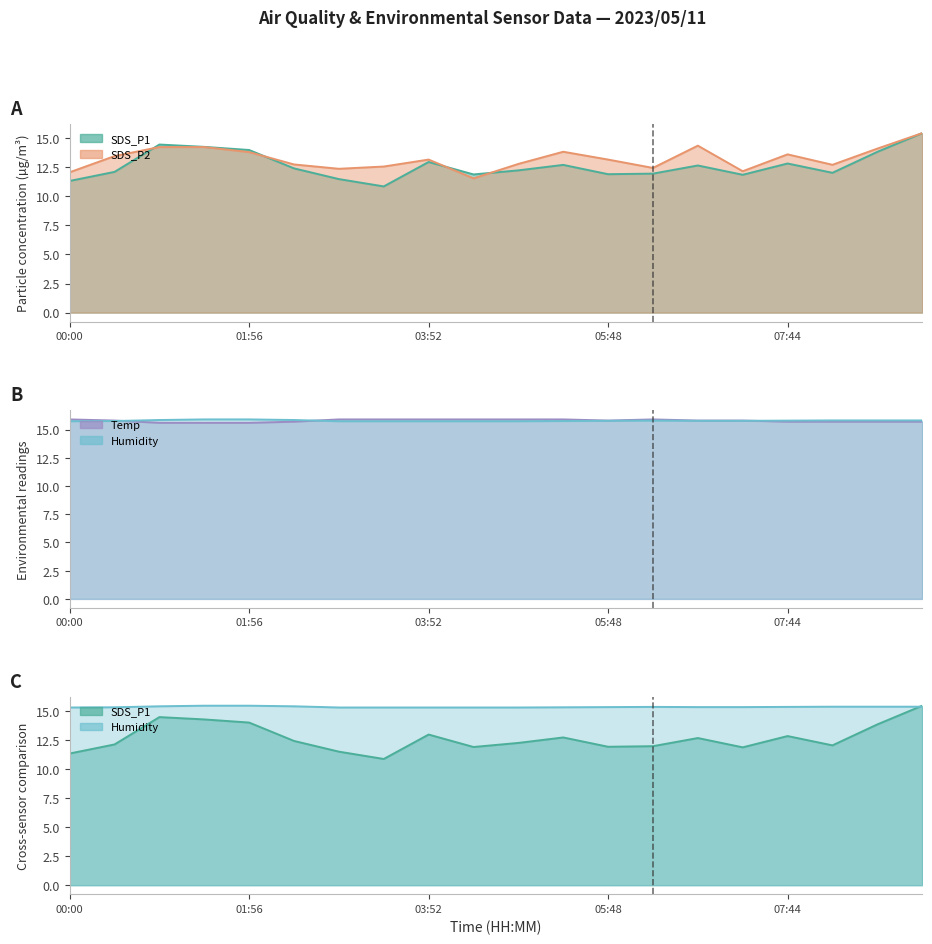

The SDS_P2 line series shows 8.0 at 05:48. True or false?

False